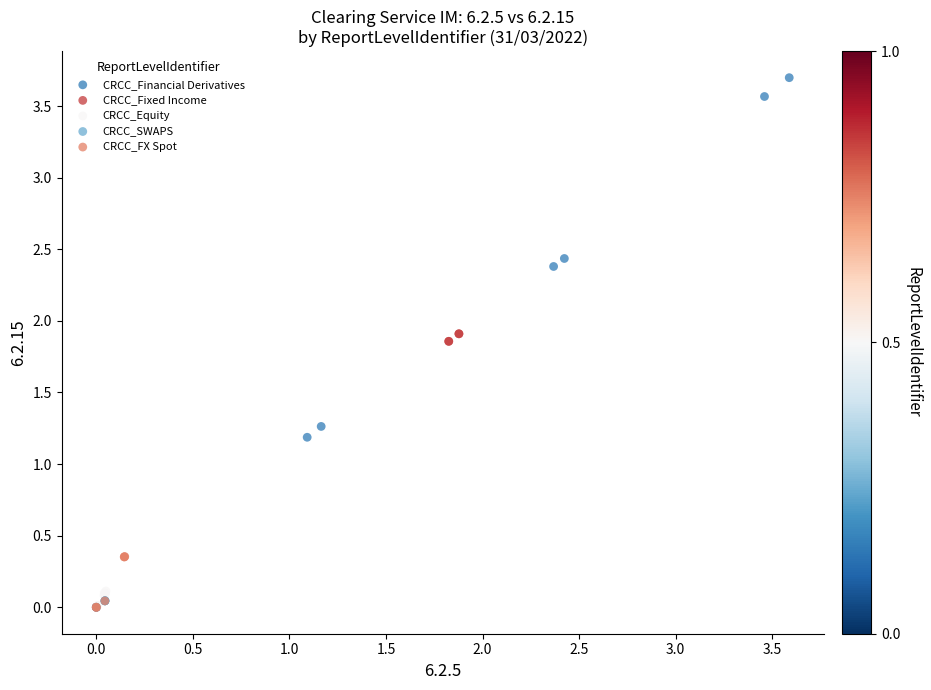

Which series has the largest Y range (max minus min)?

CRCC_Financial Derivatives